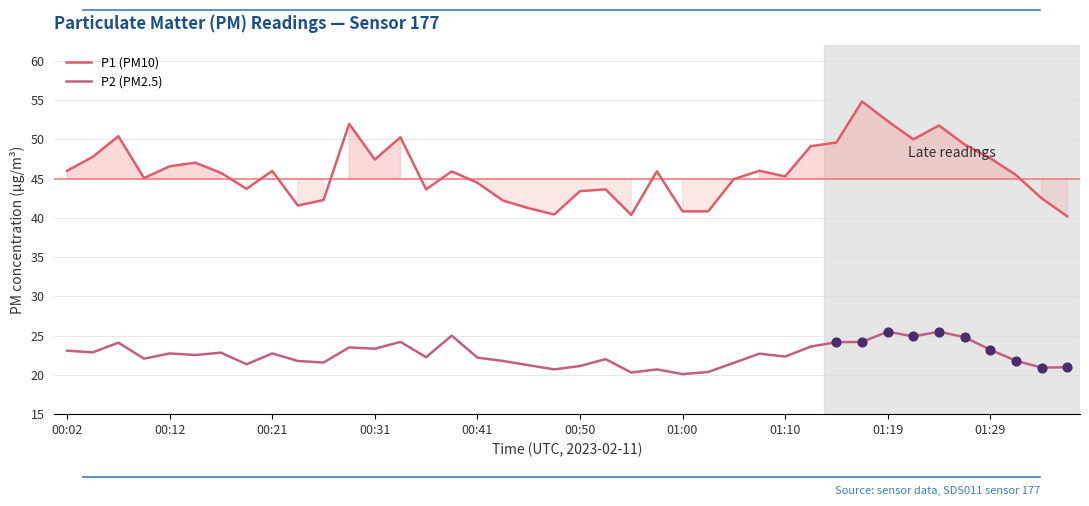

Which series reaches the minimum Y coordinate?

P2 (PM2.5)